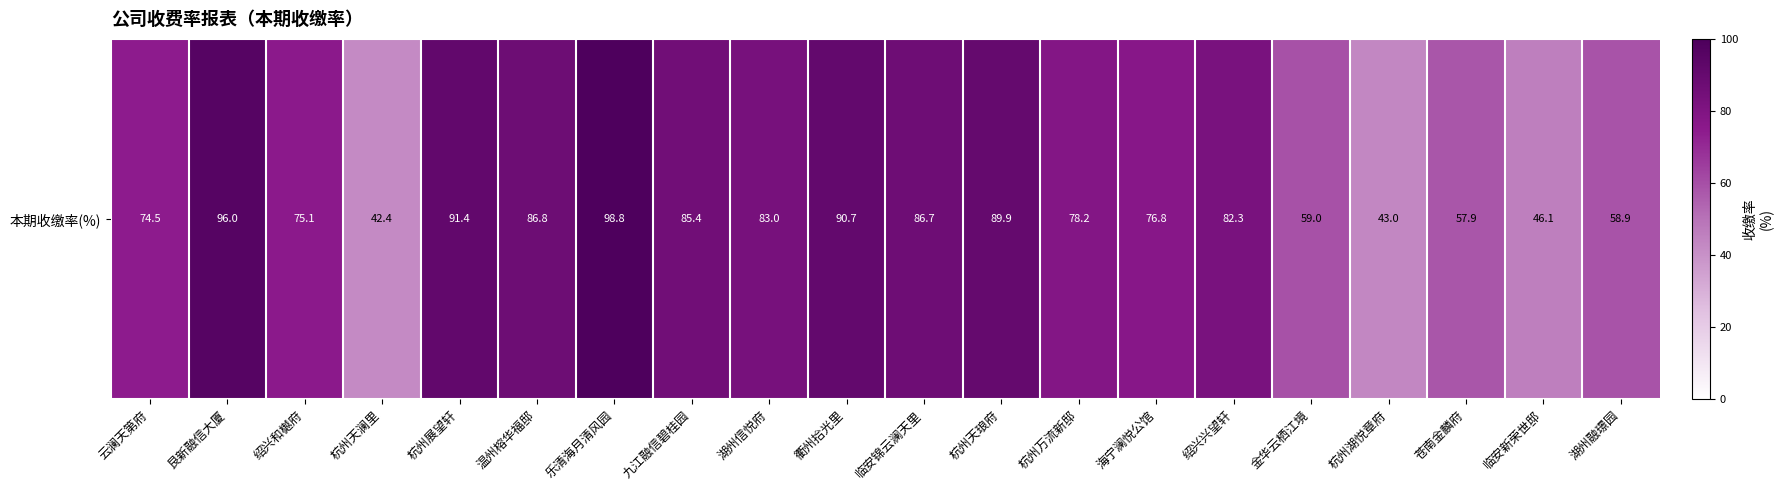

What is the change in value from 湖州信悦府 to 临安新荣世邸?

-37.0